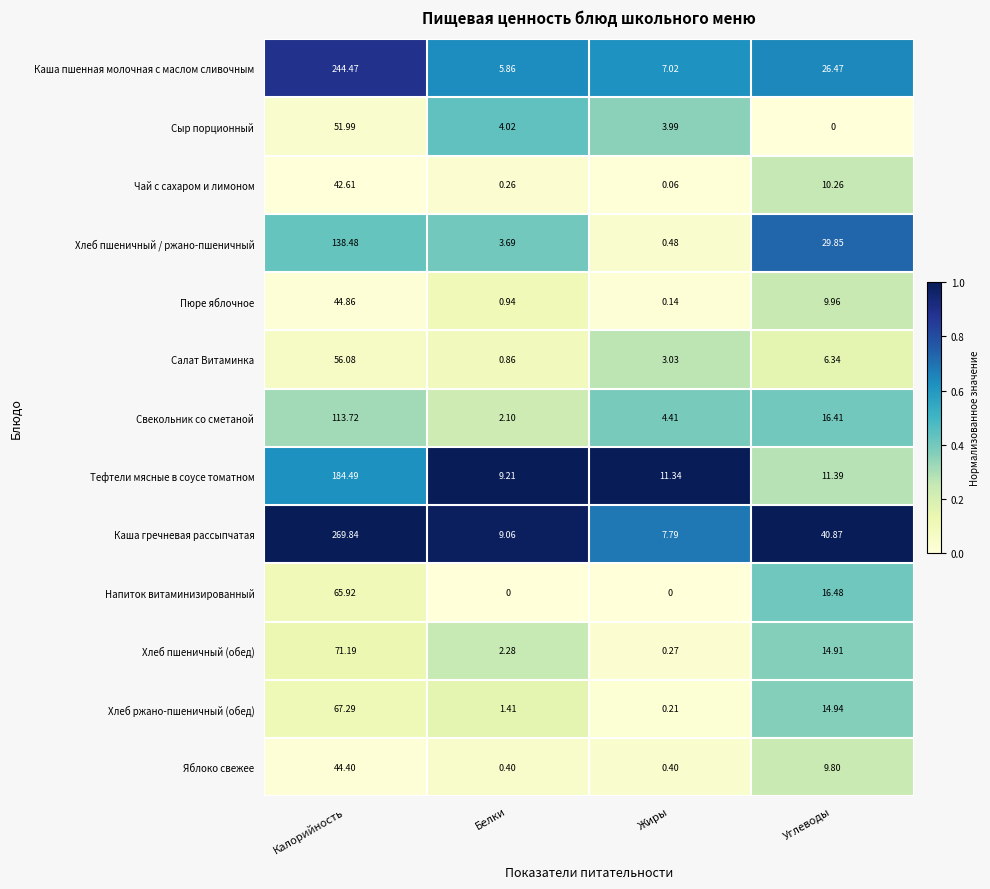

Between Калорийность and Жиры, which series saw the biggest shift?

Каша гречневая рассыпчатая